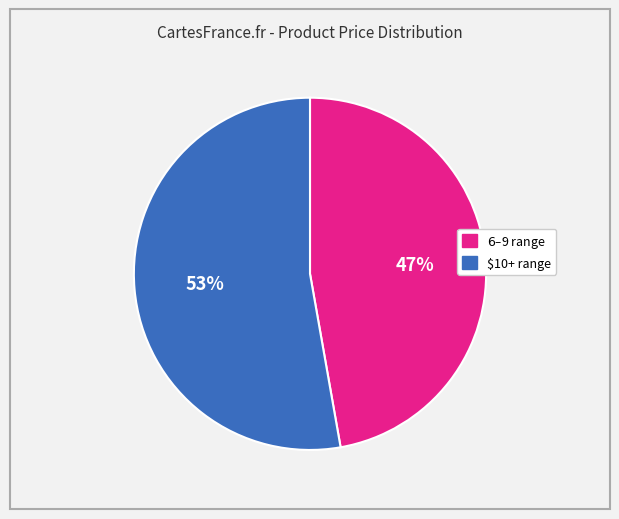

To the nearest percent, what is the difference between the largest and smallest slice percentages?

6%